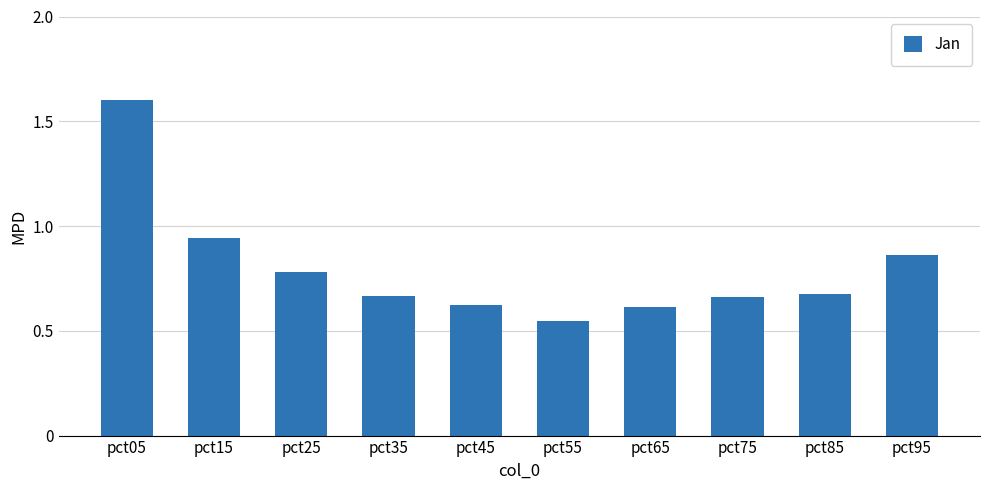

How many bars are there in total?

10